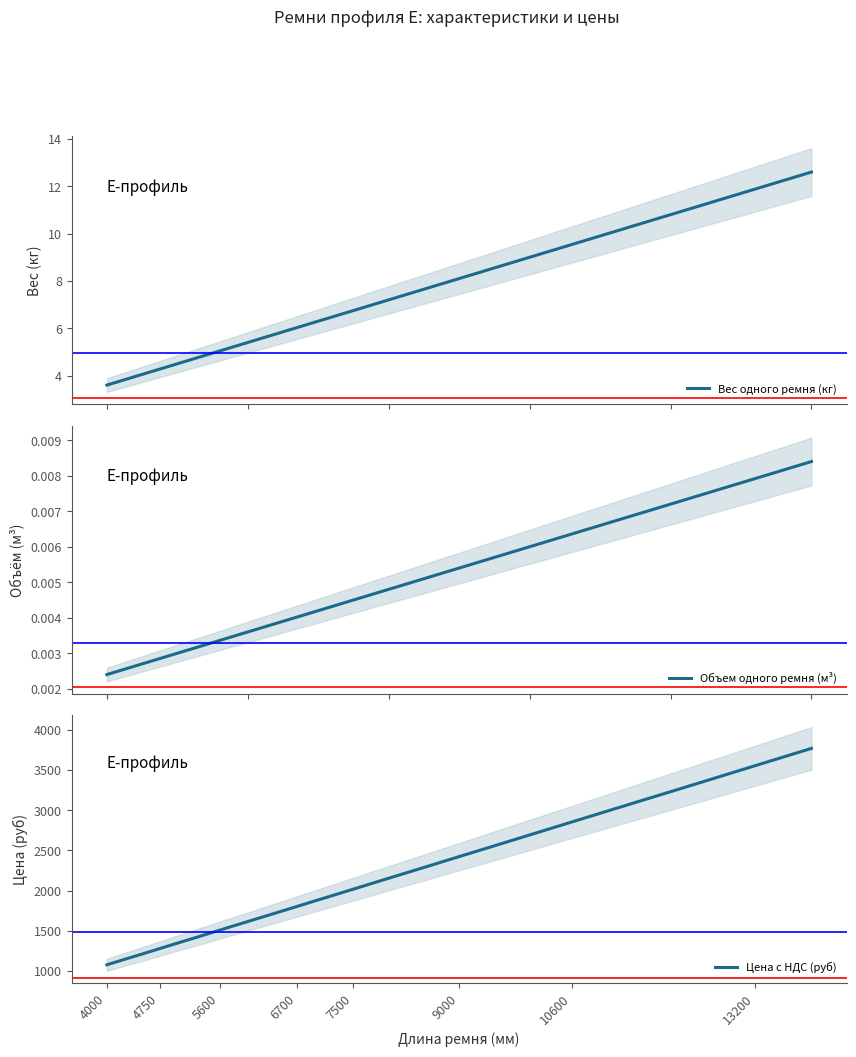

Reading right to left, extract all data points from this chart.

Вес одного ремня (кг): 12.6	11.9	11.2	10.1	9.5	9.0	8.6	8.1	7.7	7.2	6.8	6.4	6.3	6.0	5.7	5.4	5.0	4.8	4.5	4.3	4.0	3.8	3.6
Объем одного ремня (м³): 0.0	0.0	0.0	0.0	0.0	0.0	0.0	0.0	0.0	0.0	0.0	0.0	0.0	0.0	0.0	0.0	0.0	0.0	0.0	0.0	0.0	0.0	0.0
Цена с НДС (руб): 3768.2	3552.9	3363.8	3014.6	2853.1	2691.6	2556.3	2422.4	2287.2	2153.3	2018.0	1910.3	1884.1	1802.7	1695.0	1615.0	1507.3	1425.8	1345.8	1278.2	1210.5	1144.3	1076.6